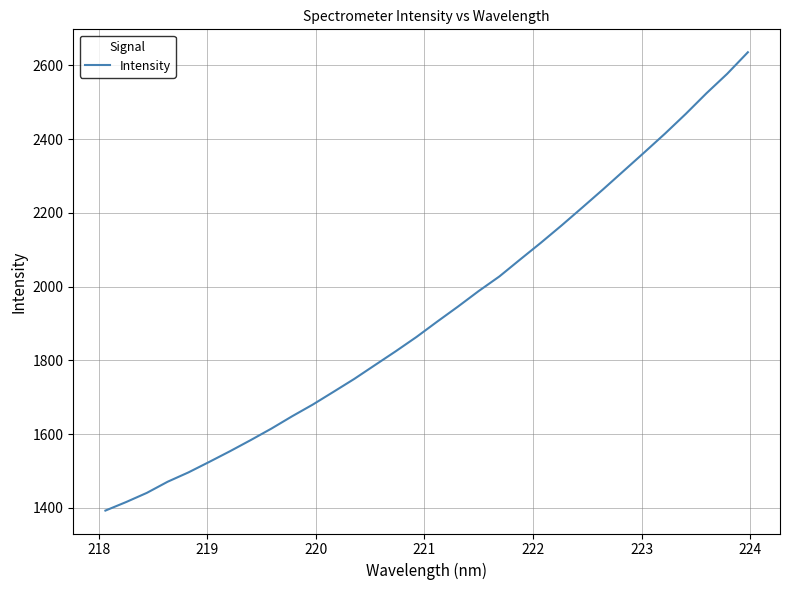

What is the maximum value shown in the chart?

2635.4